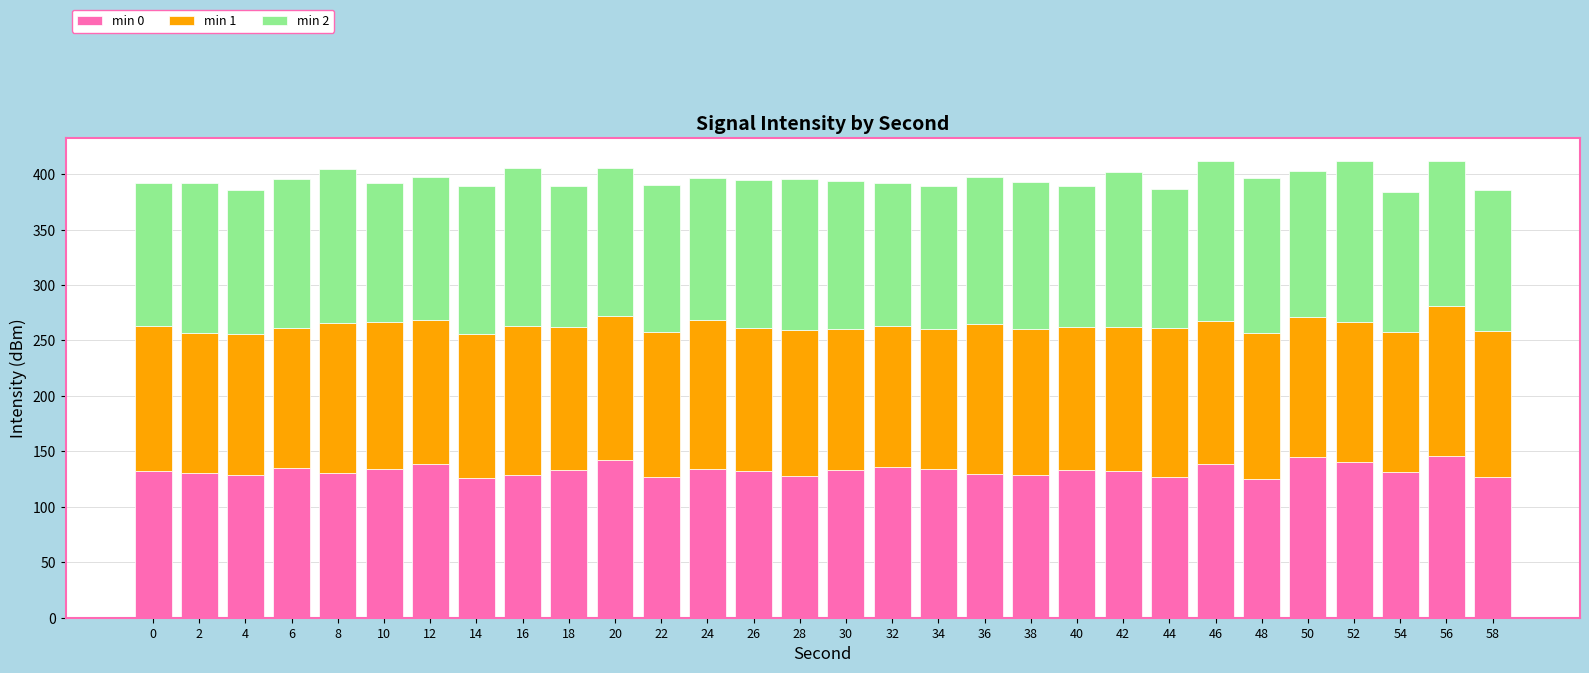

How many bars are there in total?

30